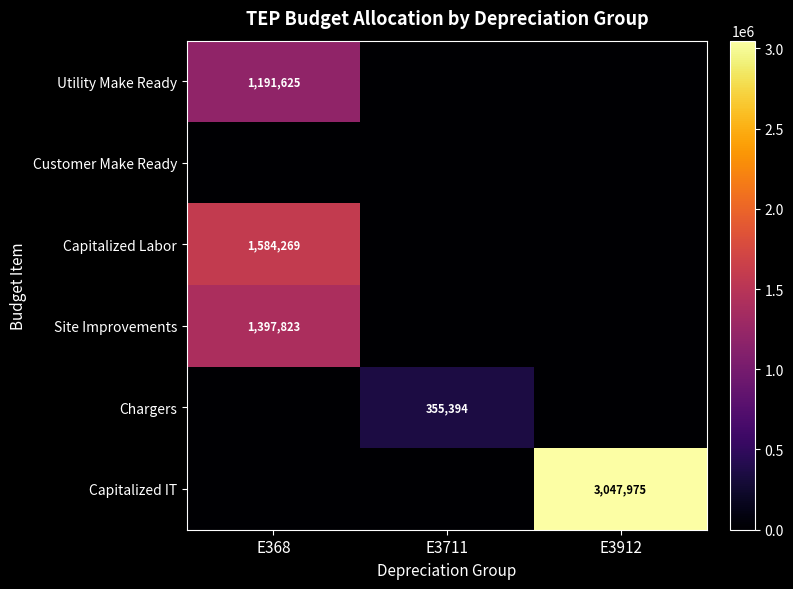

Which series changed the most between E3711 and E3912?

Capitalized IT